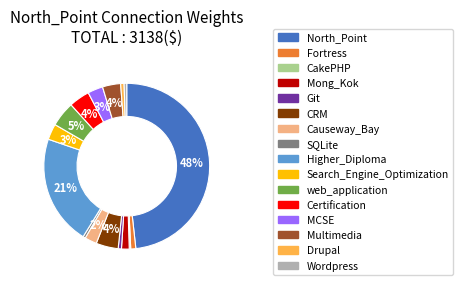

Do Search_Engine_Optimization and Multimedia together represent more than half of the pie?

No